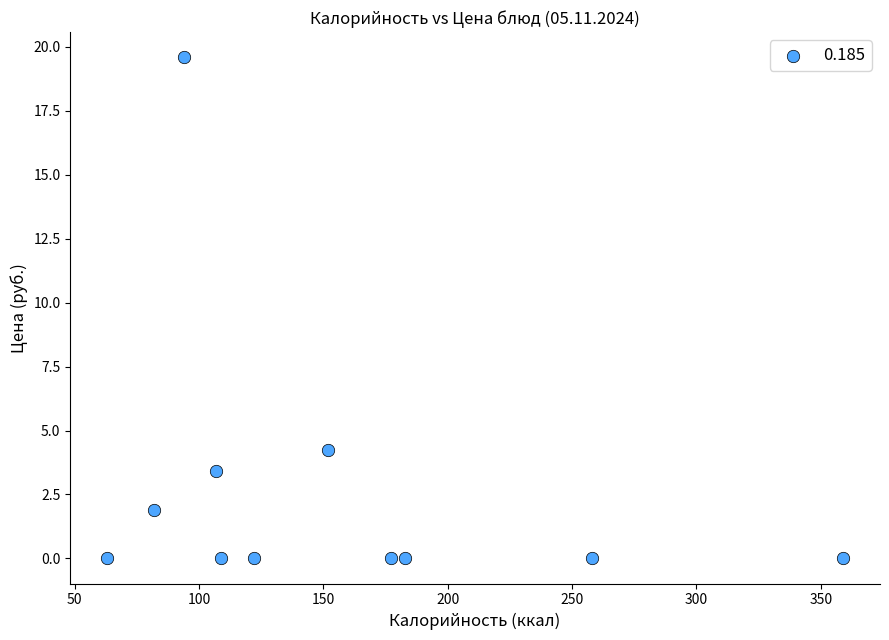

What is the average Y value?

2.6